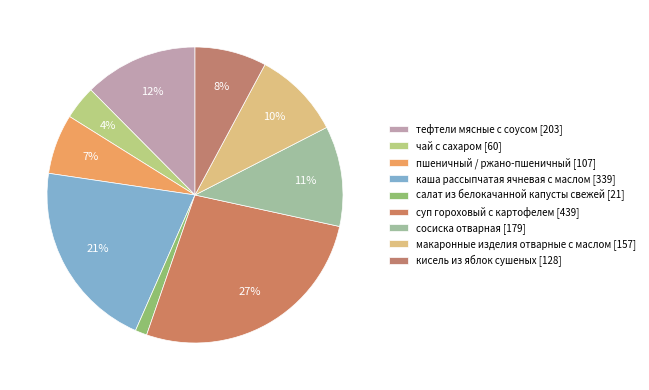

What is the largest slice in the pie chart?

суп гороховый с картофелем